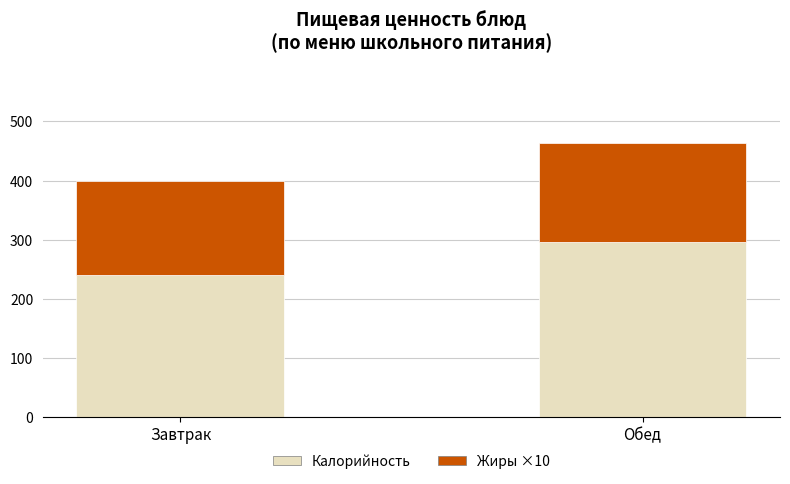

At which category is the sum across all series the highest?

Обед